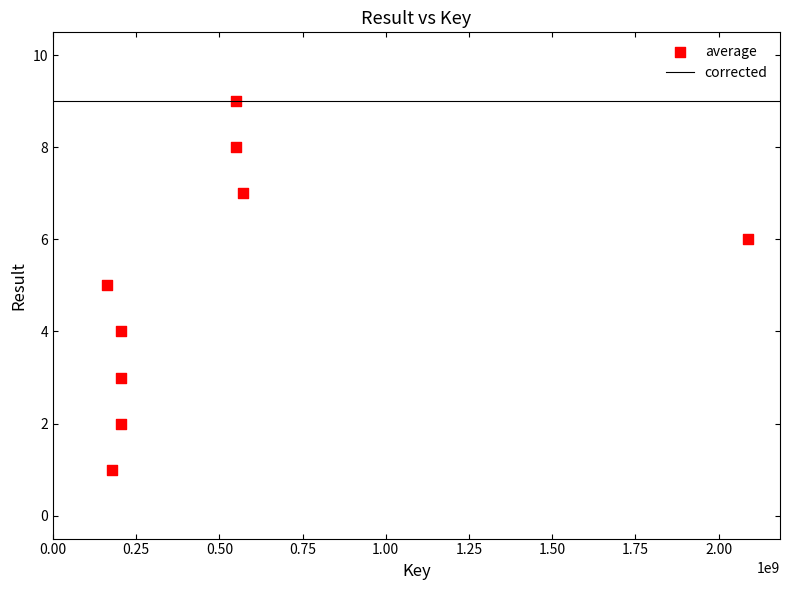

What is the range of X values (max minus min)?

1925933490